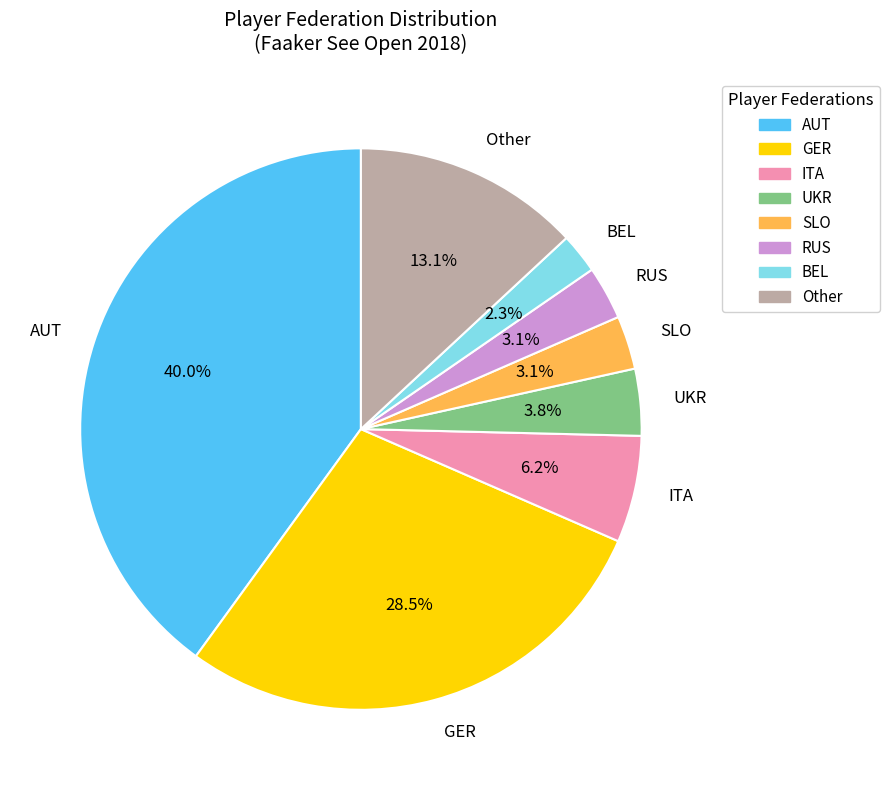

To the nearest percent, what portion does SLO represent?

3%